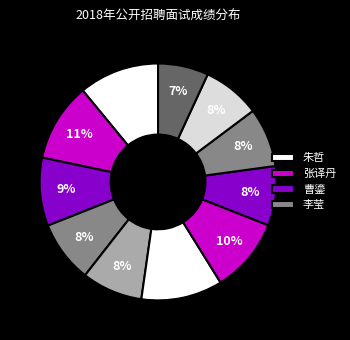

How many slices are in this pie chart?

11